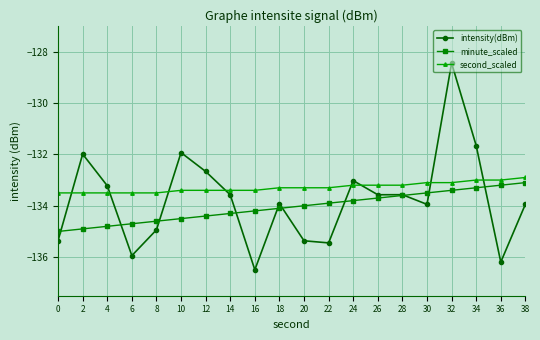

Reading right to left, transcribe all the data shown in this chart.

intensity(dBm): 38=-133.9	36=-136.2	34=-131.7	32=-128.5	30=-133.9	28=-133.6	26=-133.6	24=-133.0	22=-135.4	20=-135.4	18=-133.9	16=-136.5	14=-133.6	12=-132.7	10=-131.9	8=-134.9	6=-135.9	4=-133.2	2=-132.0	0=-135.4
minute_scaled: 38=-133.1	36=-133.2	34=-133.3	32=-133.4	30=-133.5	28=-133.6	26=-133.7	24=-133.8	22=-133.9	20=-134.0	18=-134.1	16=-134.2	14=-134.3	12=-134.4	10=-134.5	8=-134.6	6=-134.7	4=-134.8	2=-134.9	0=-135.0
second_scaled: 38=-132.9	36=-133.0	34=-133.0	32=-133.1	30=-133.1	28=-133.2	26=-133.2	24=-133.2	22=-133.3	20=-133.3	18=-133.3	16=-133.4	14=-133.4	12=-133.4	10=-133.4	8=-133.5	6=-133.5	4=-133.5	2=-133.5	0=-133.5